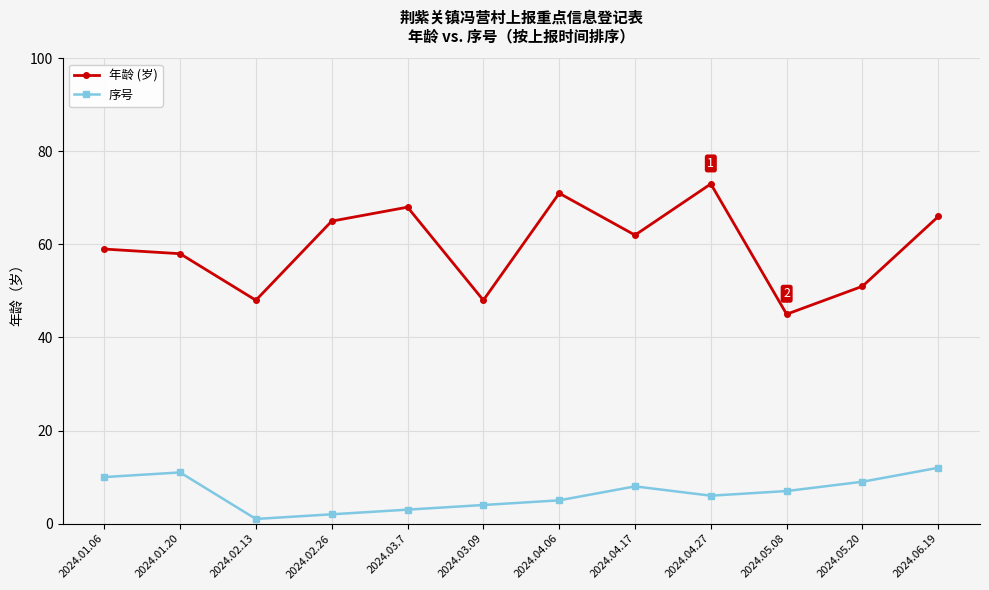

Which series changed the most between 2024.02.26 and 2024.05.20?

年龄 (岁)